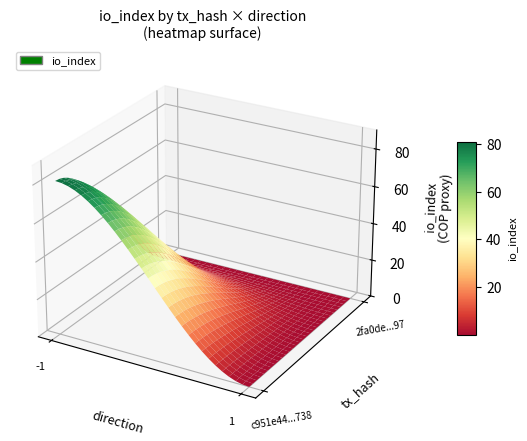

What is the average value of the c951e44879eaabaa33d4fc66ae3d77aae80a738 series?

40